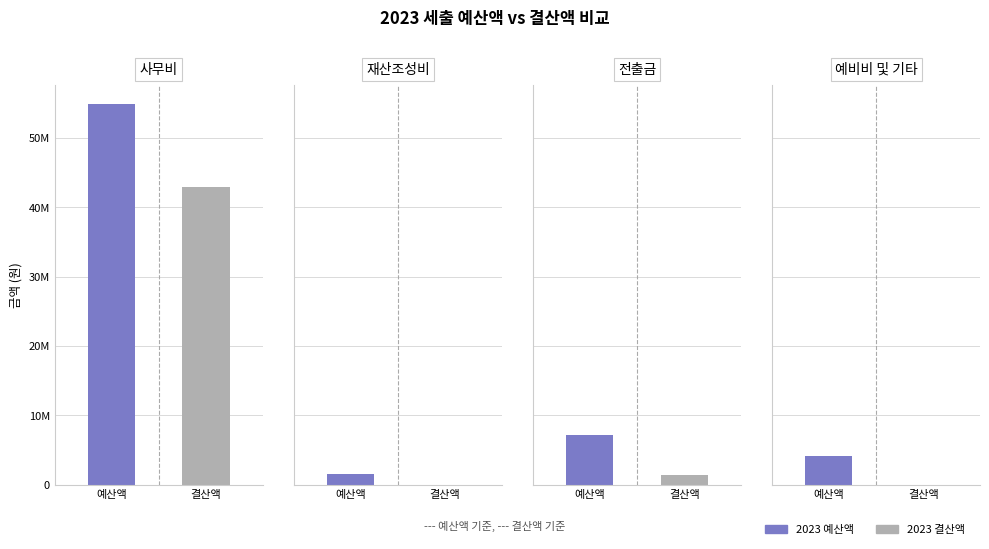

Which series has the largest range (max minus min)?

2023 예산액